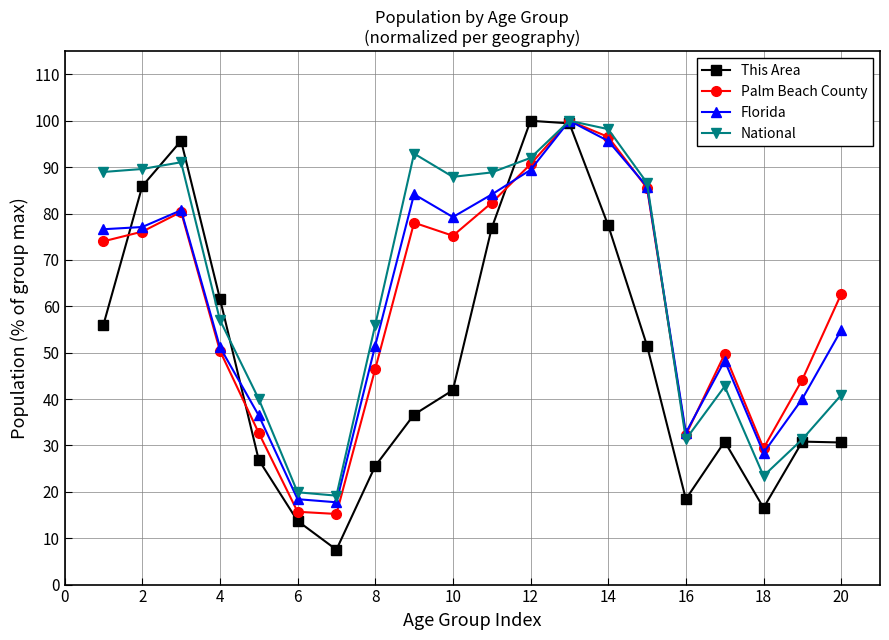

Which series has the largest total across all categories?

National